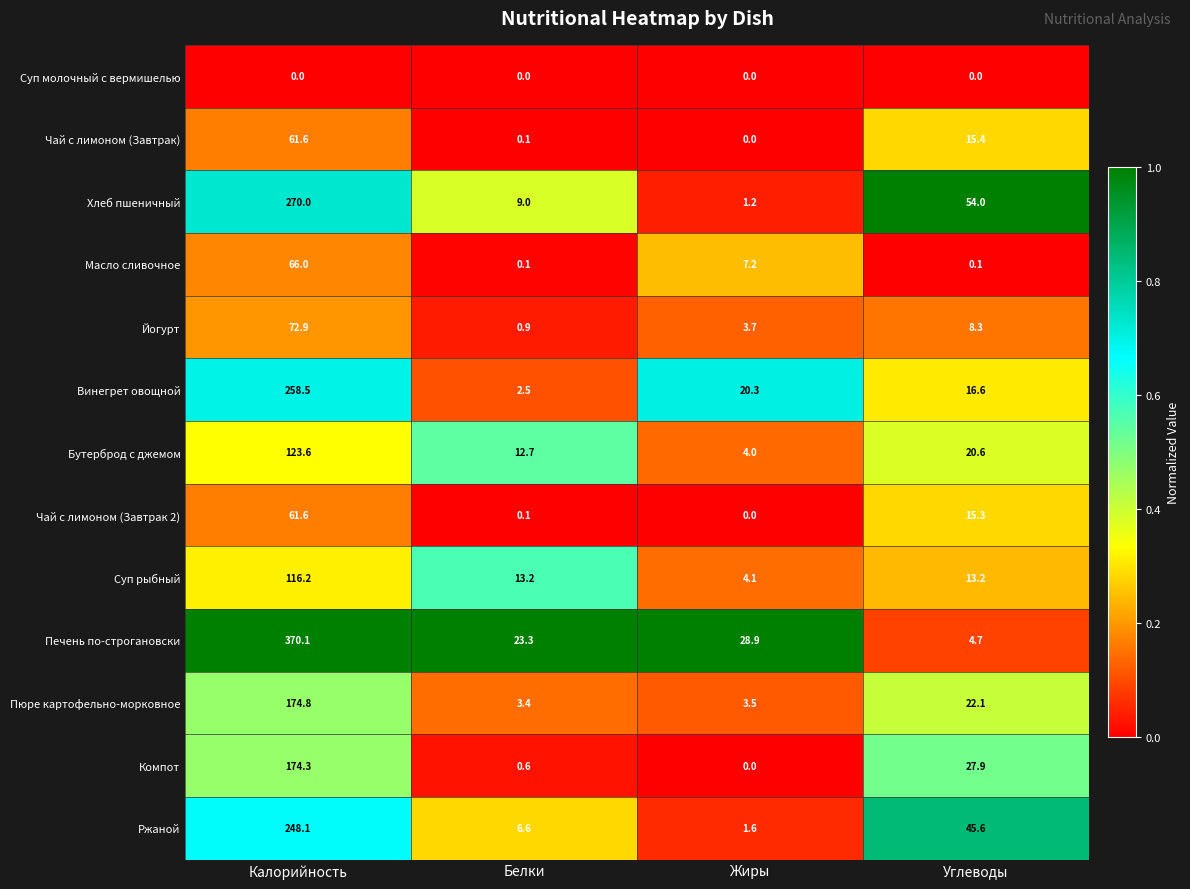

Which series has the largest range (max minus min)?

Печень по-строгановски